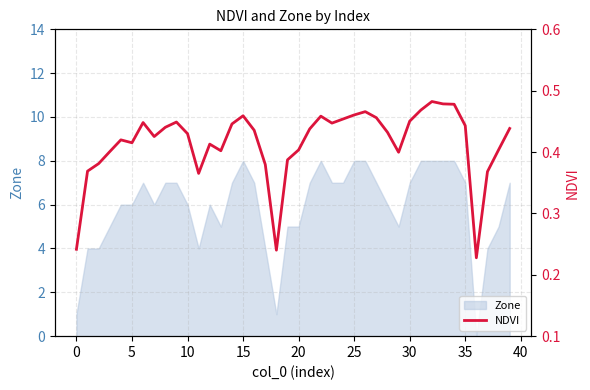

Reading right to left, list all the values displayed in this chart.

0.4	0.4	0.4	0.2	0.4	0.5	0.5	0.5	0.5	0.5	0.4	0.4	0.5	0.5	0.5	0.5	0.4	0.5	0.4	0.4	0.4	0.2	0.4	0.4	0.5	0.4	0.4	0.4	0.4	0.4	0.4	0.4	0.4	0.4	0.4	0.4	0.4	0.4	0.4	0.2